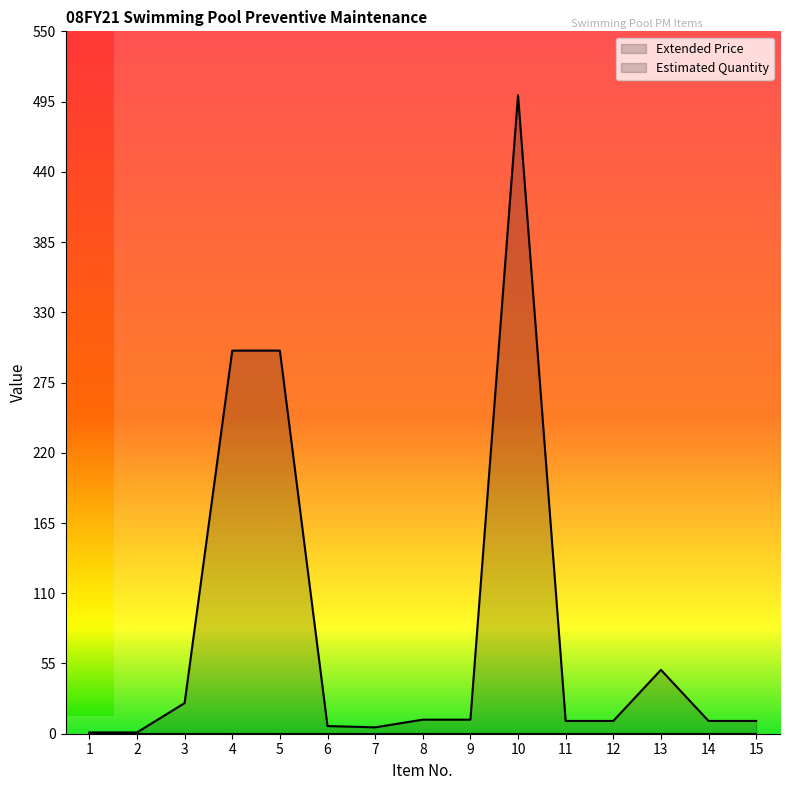

What is the change in value from 7 to 10?

+495